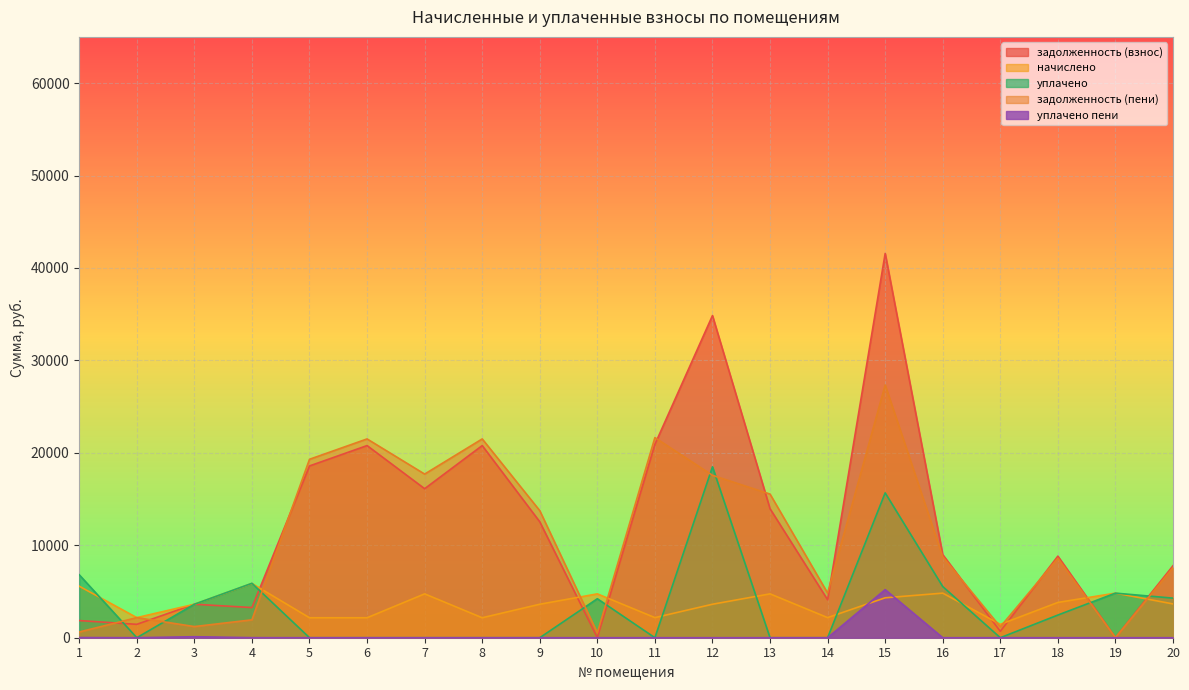

What is the approximate value of начислено at 1?

5572.8